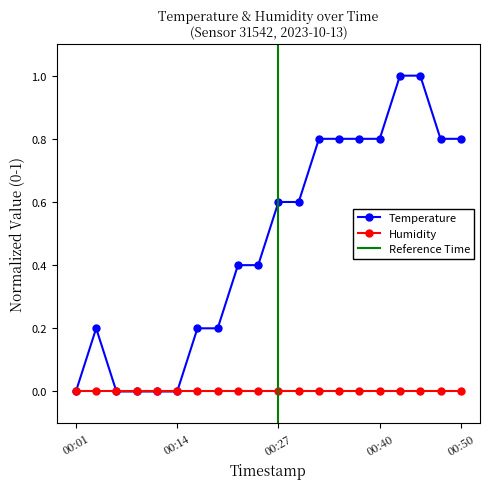

Where is the first local maximum?

00:04